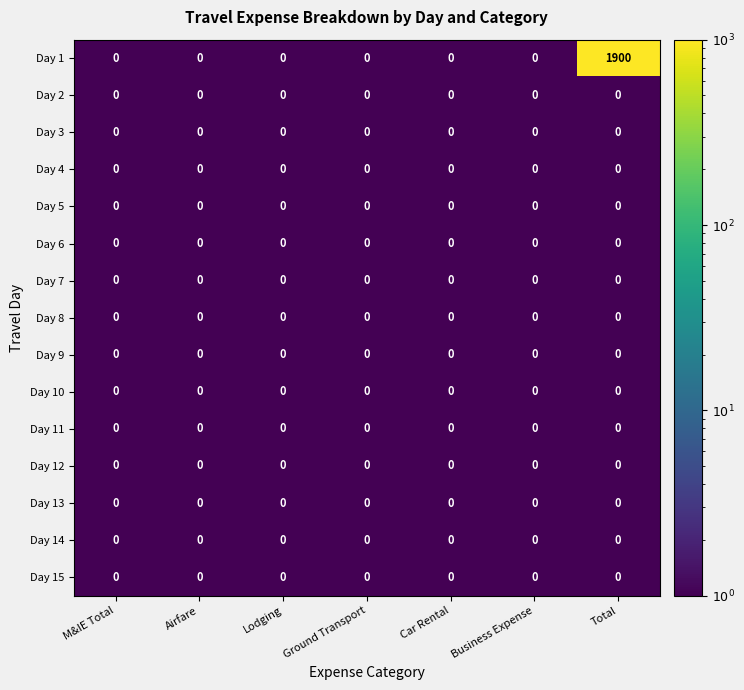

Which series has the widest spread of values?

Day 1